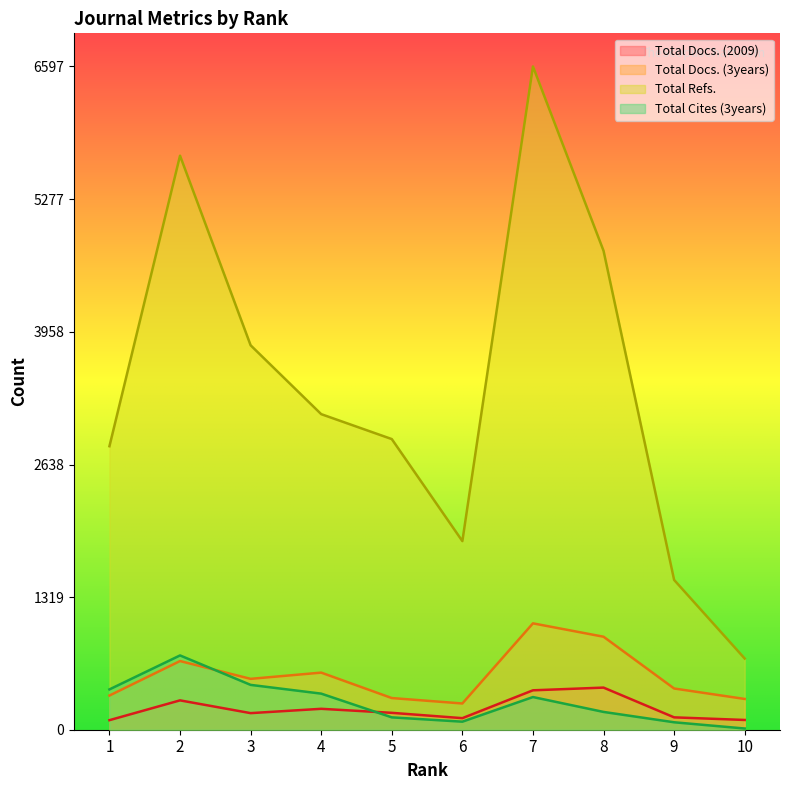

Count the number of categories in the chart.

10